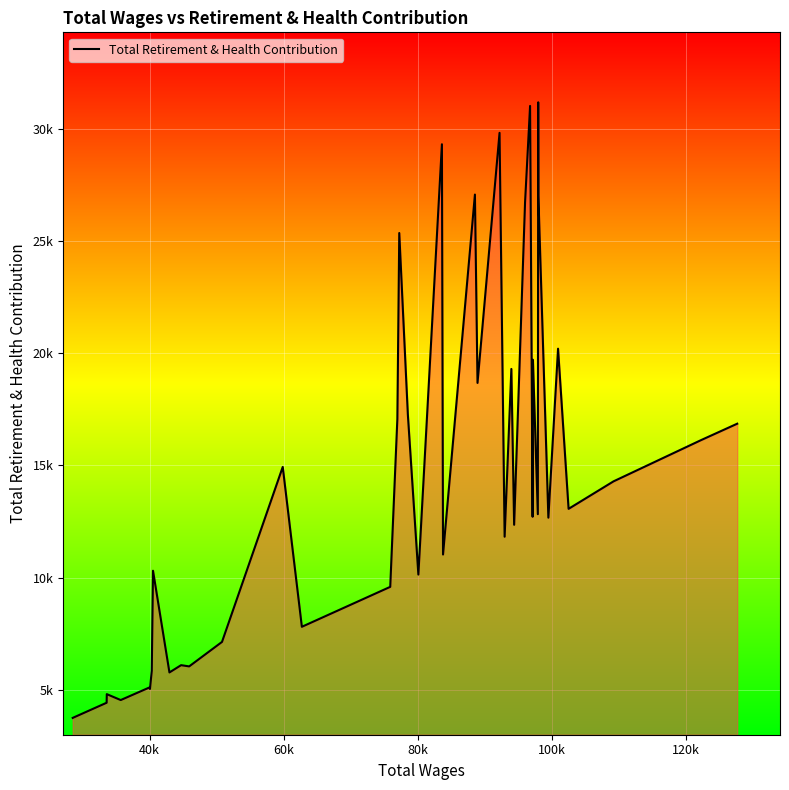

Is this an area chart (filled region under the line)?

Yes